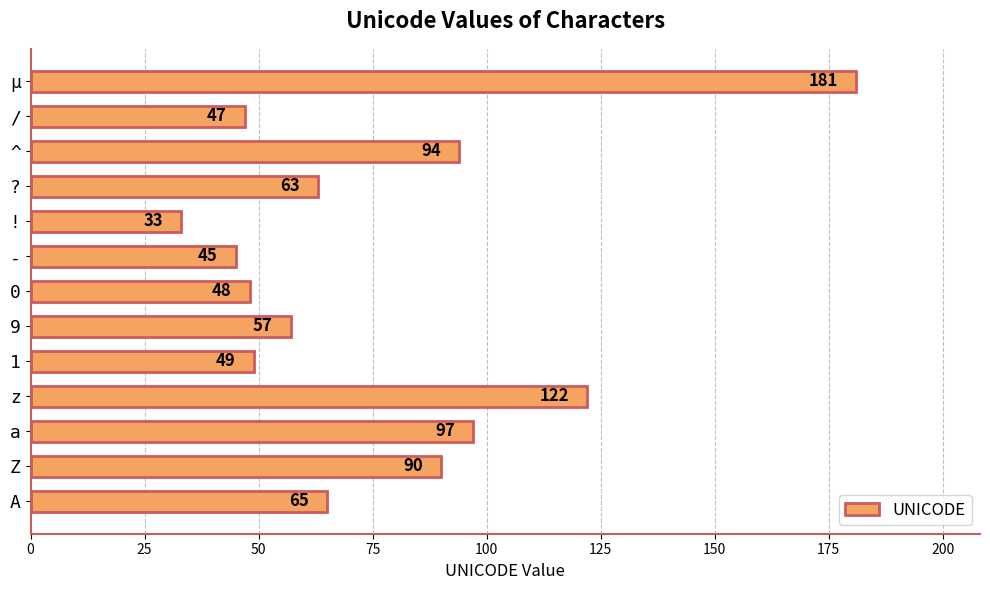

Approximately how many times larger is the value at - compared to z?

0.4